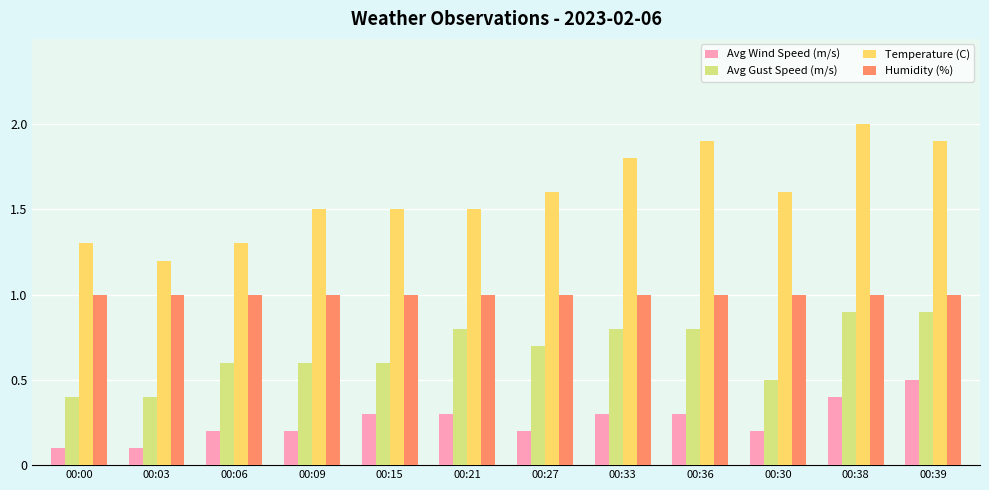

Reading left to right, transcribe all the data shown in this chart.

Avg Wind Speed (m/s): 0.1	0.1	0.2	0.2	0.3	0.3	0.2	0.3	0.3	0.2	0.4	0.5
Avg Gust Speed (m/s): 0.4	0.4	0.6	0.6	0.6	0.8	0.7	0.8	0.8	0.5	0.9	0.9
Temperature (C): 1.3	1.2	1.3	1.5	1.5	1.5	1.6	1.8	1.9	1.6	2.0	1.9
Humidity (%): 1.0	1.0	1.0	1.0	1.0	1.0	1.0	1.0	1.0	1.0	1.0	1.0